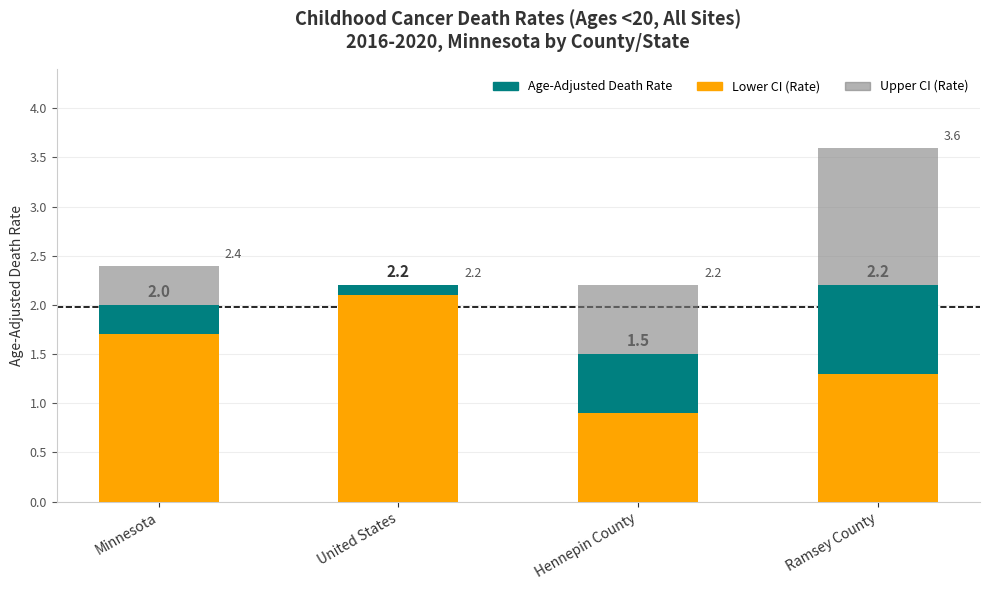

At which category is the sum across all series the highest?

Ramsey County